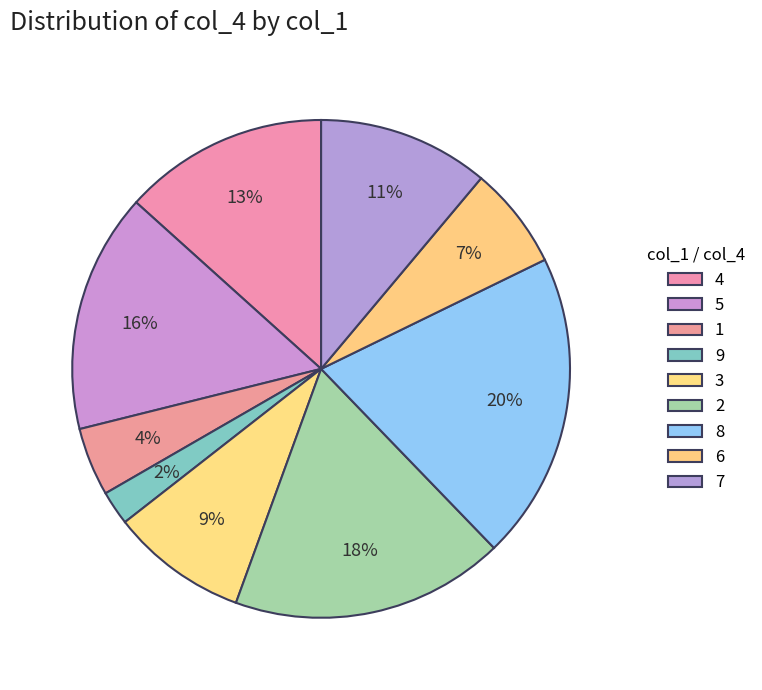

How many segments does this pie chart have?

9